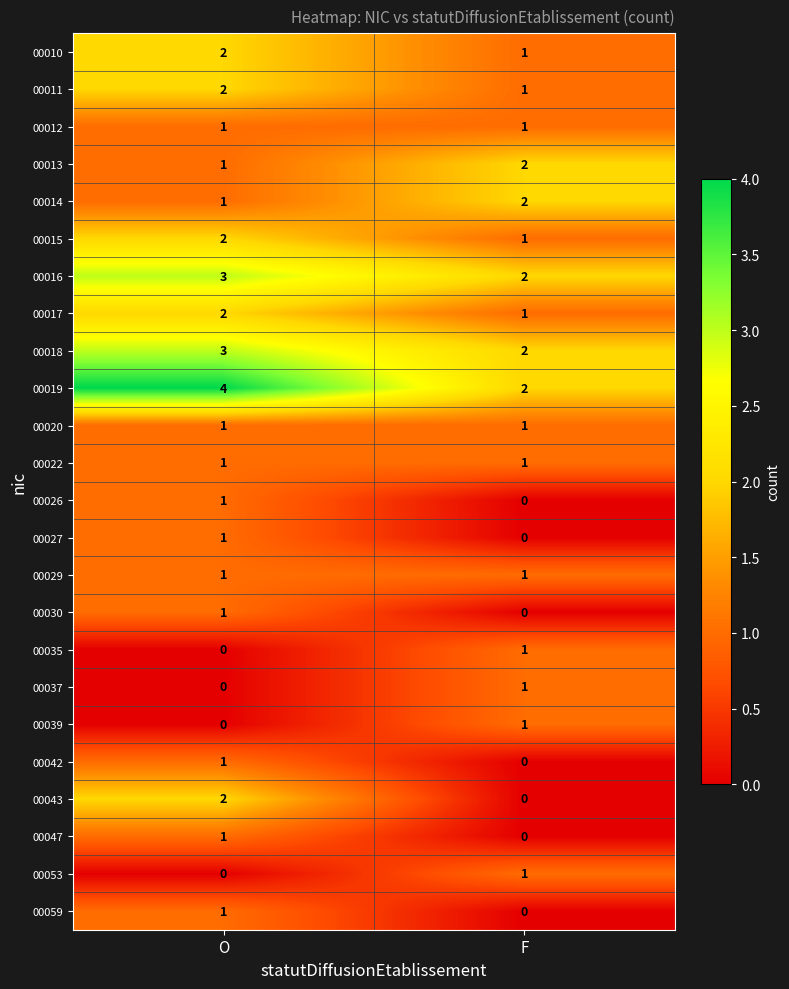

Where is 00042 nearest to the value 0?

F